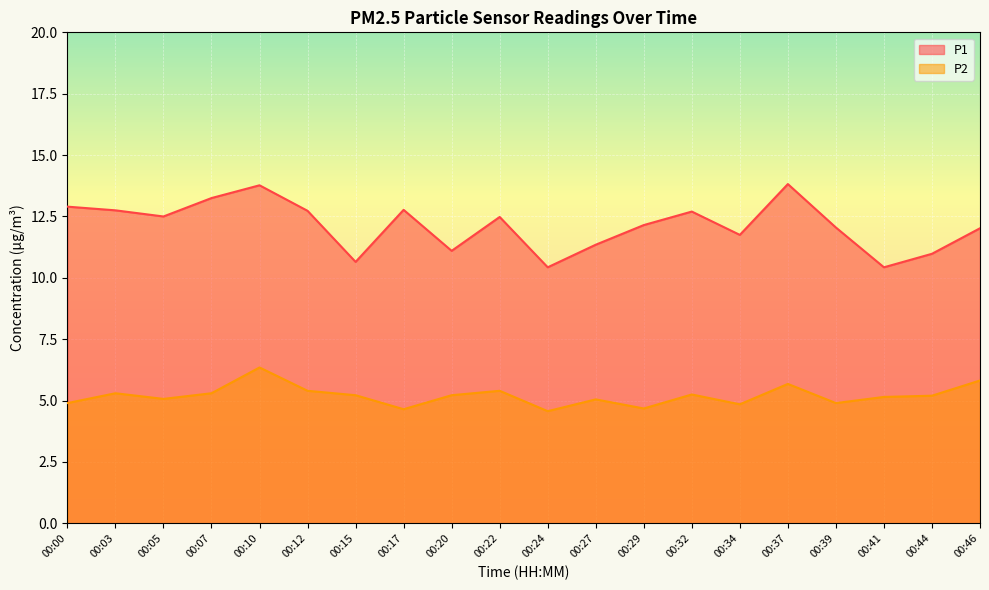

How many values in the P1 series are below 12?

7